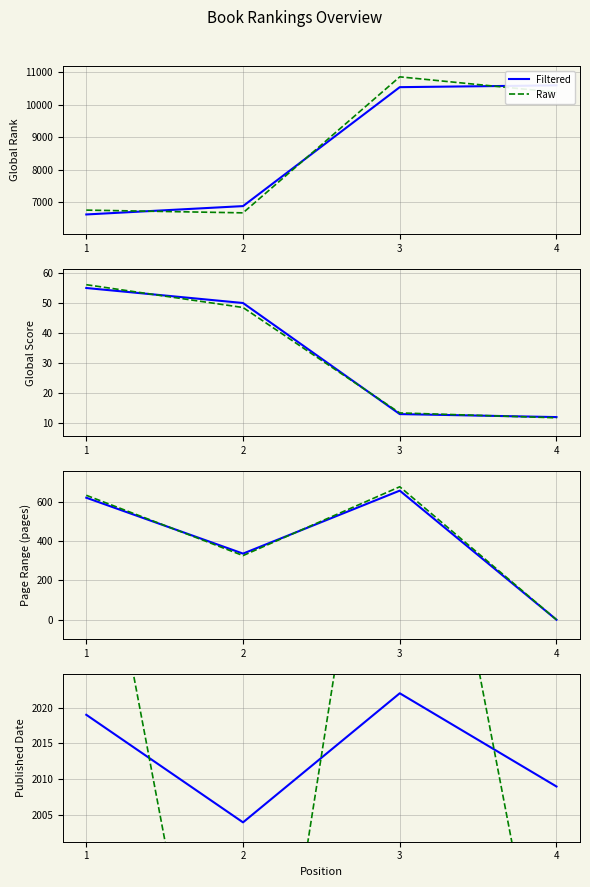

Reading left to right, extract all data points from this chart.

Global Rank: 1=6633	2=6889	3=10533	4=10588
Global Score: 1=55	2=50	3=13	4=12
Page Range: 1=620	2=336	3=656	4=0
Published Date: 1=2019	2=2004	3=2022	4=2009